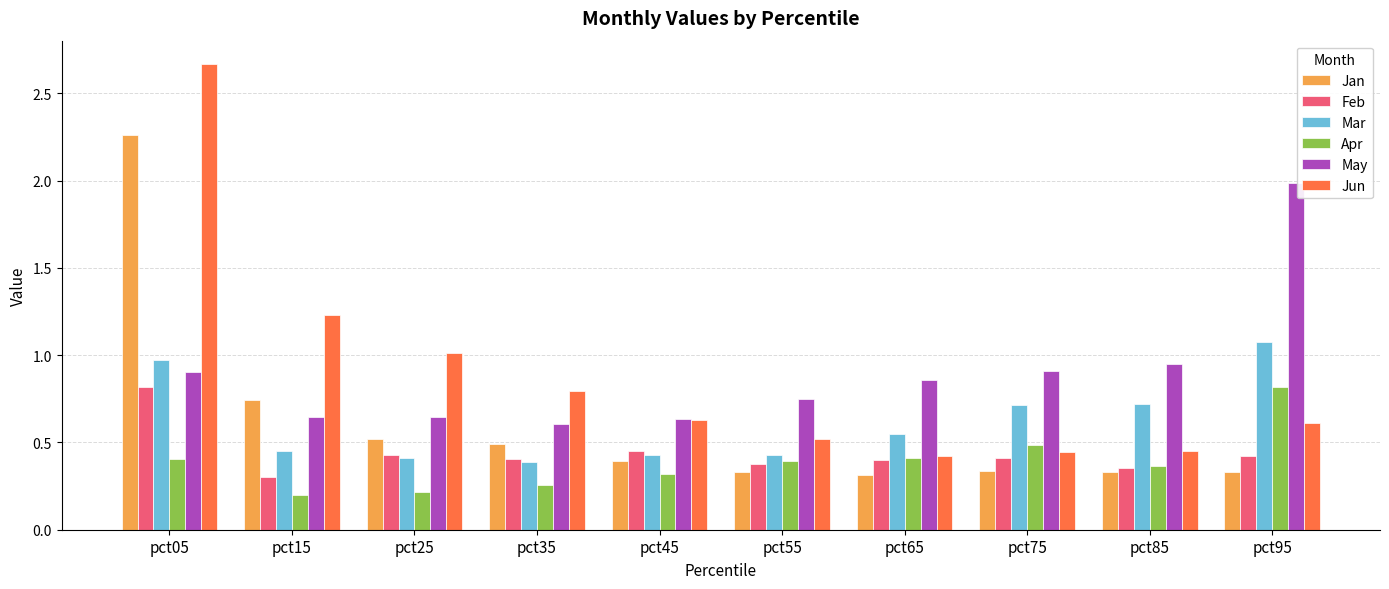

Are the bars horizontal?

No